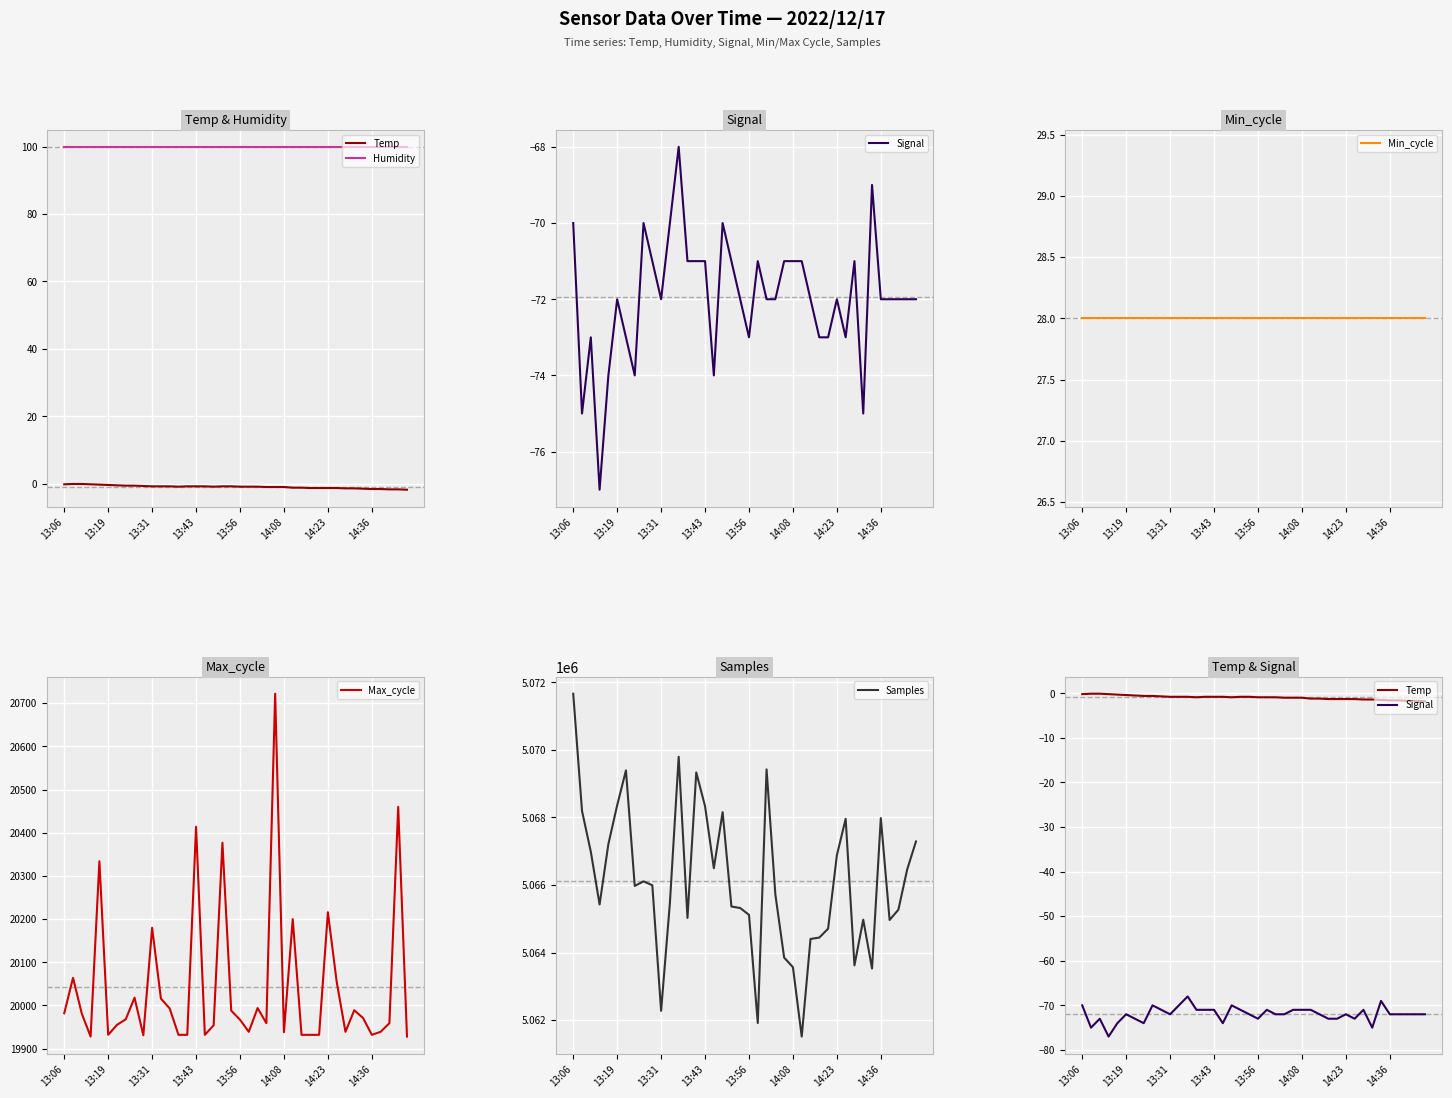

True or false: Max_cycle and Signal cross at least once.

False